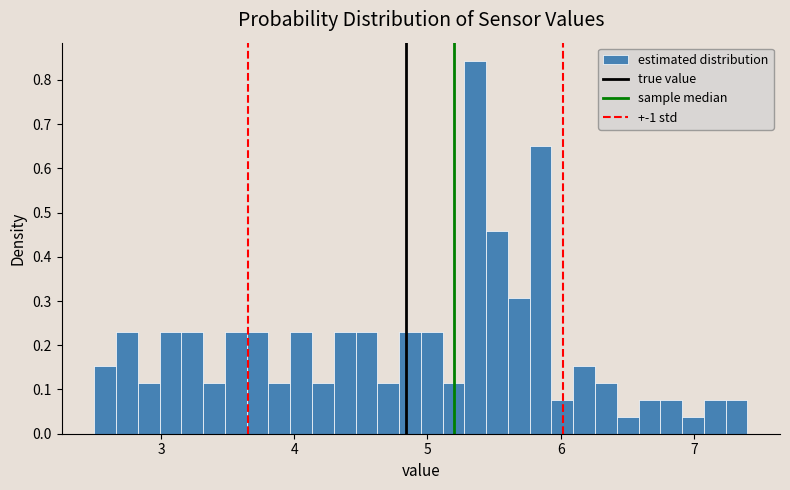

Around what value on the x-axis is the tallest bar? Give the approximate position of its centre, as read against the axis.

5.4